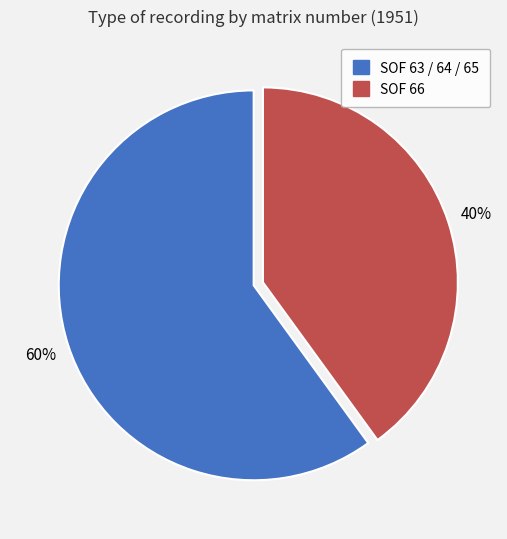

To the nearest percent, what is the difference between the largest and smallest slice percentages?

20%